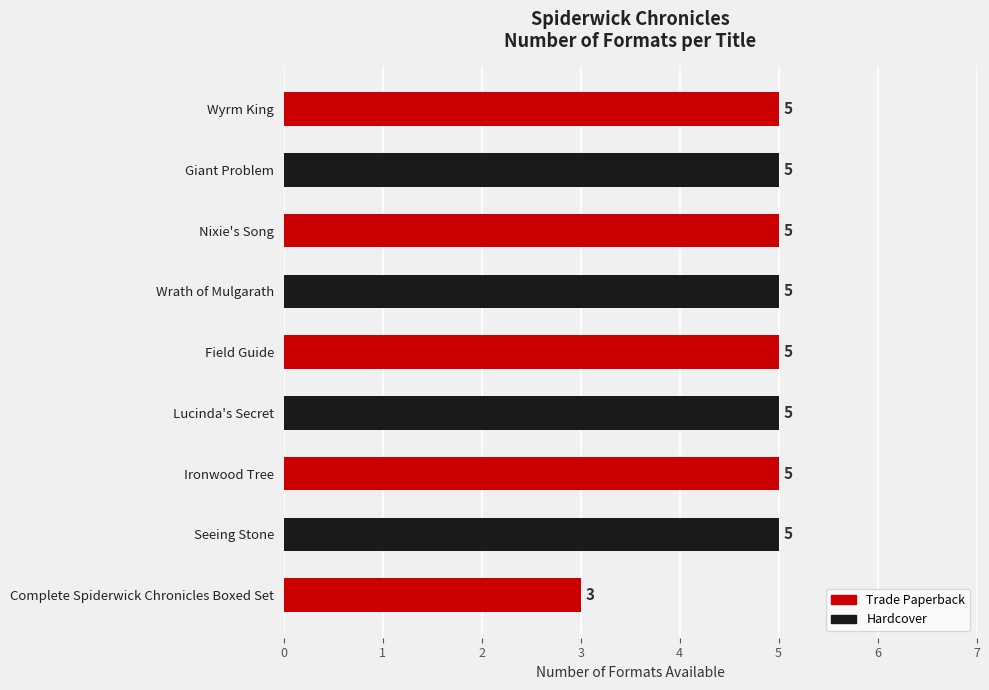

True or false: the data shows 7 at Wyrm King.

False